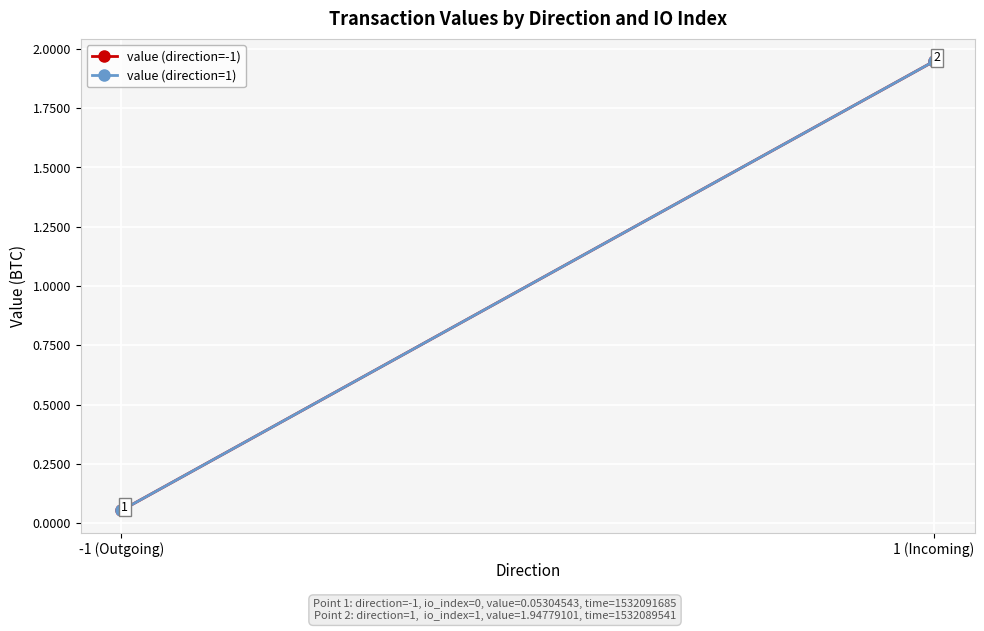

The value (direction=1) series shows 1.3 at 1 (Incoming). True or false?

False